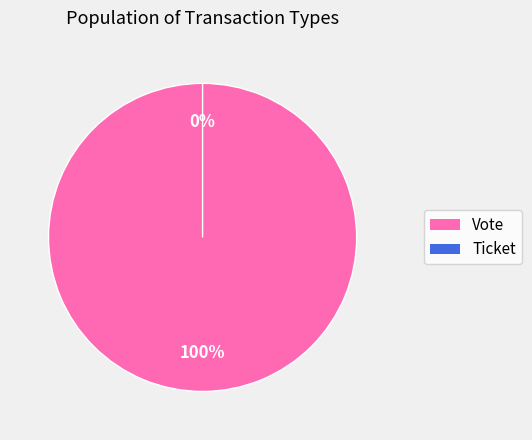

Which category has the smallest portion of the pie?

Ticket